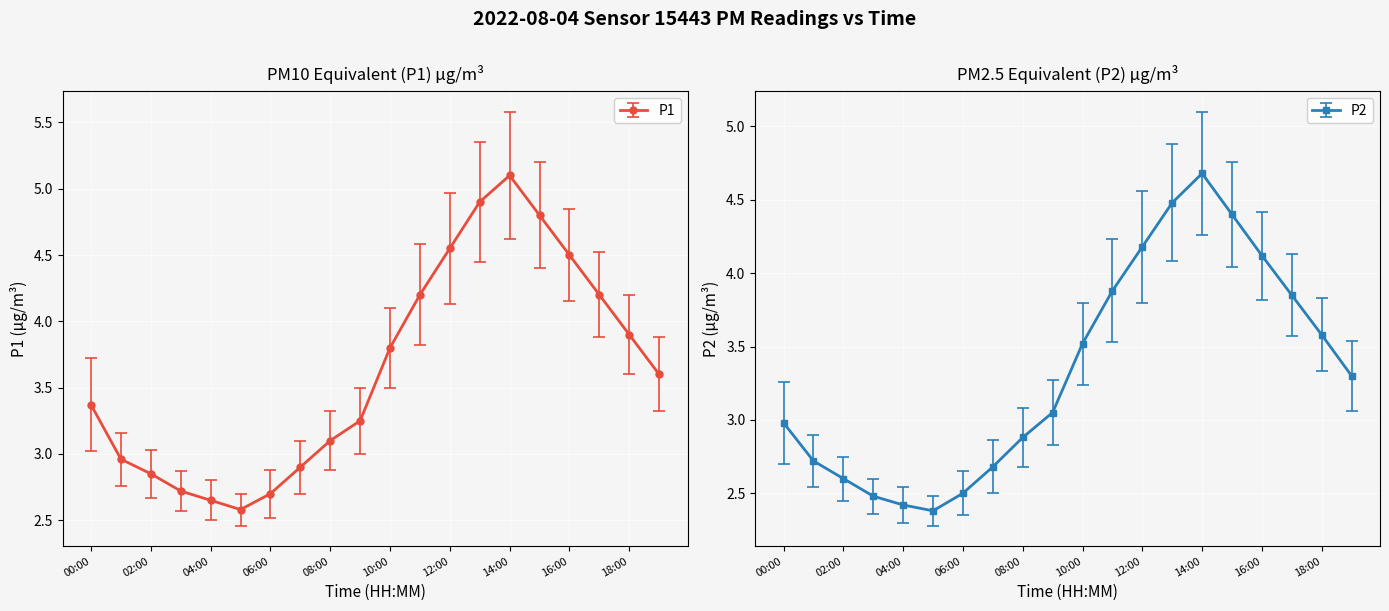

At 09:00, list the series in order from largest to smallest.

P1, P2